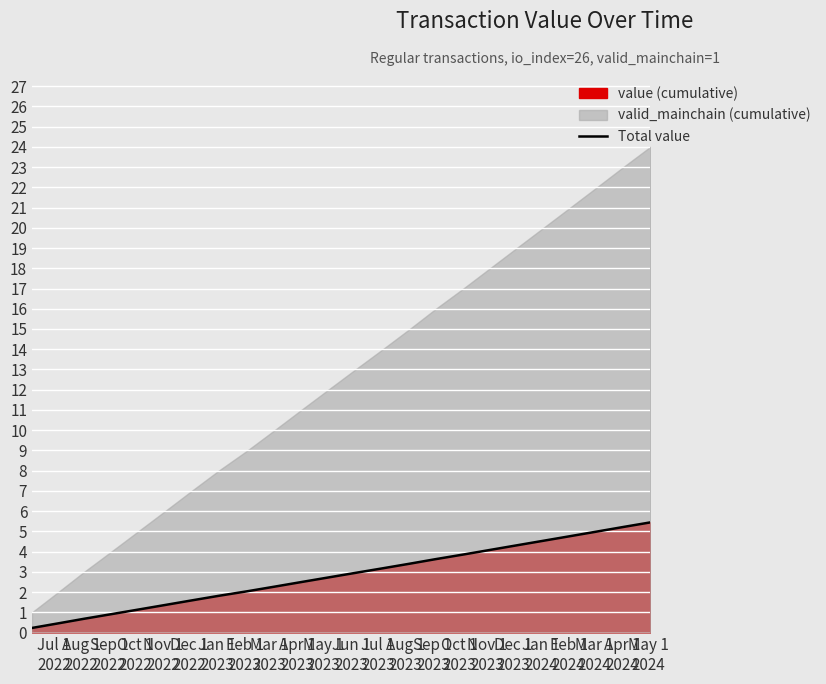

What is the label of the 16th point from the left?

Oct 1
2023